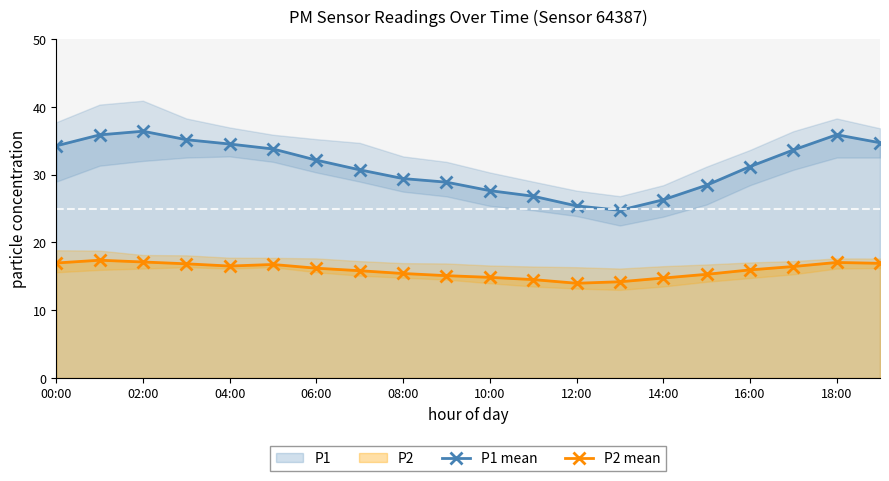

Is the value of P2 mean at 08:00 greater than the value of P1 mean at 10:00?

No